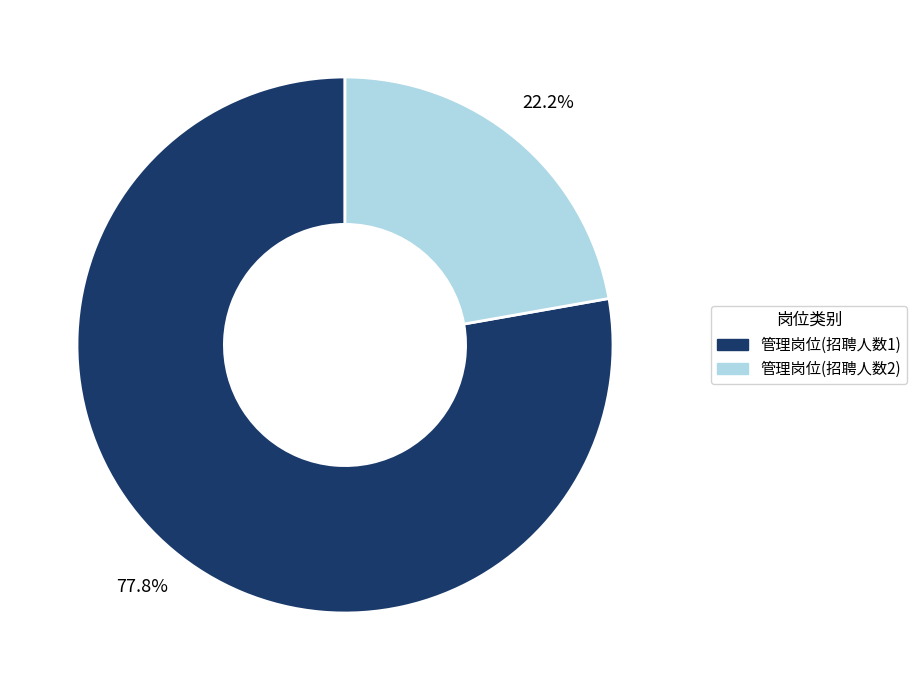

Does any single category account for the majority?

Yes